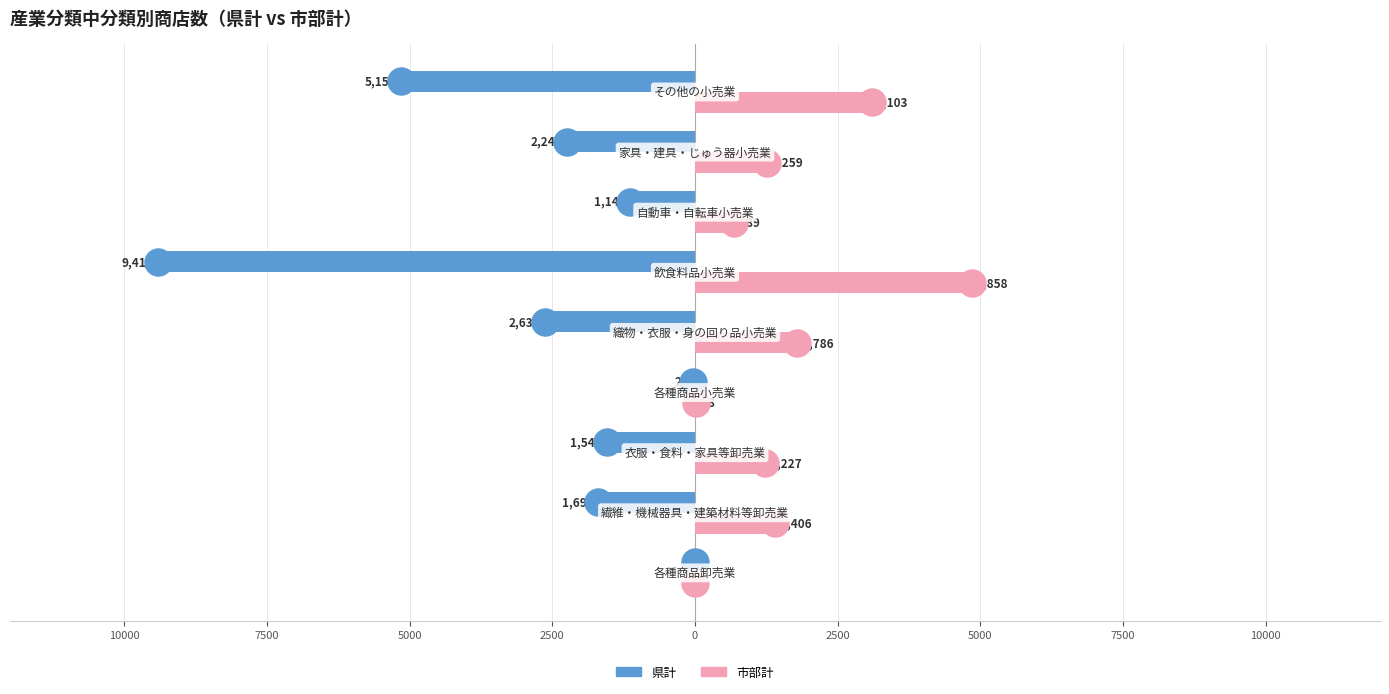

What are all the series names shown in the legend?

県計, 市部計